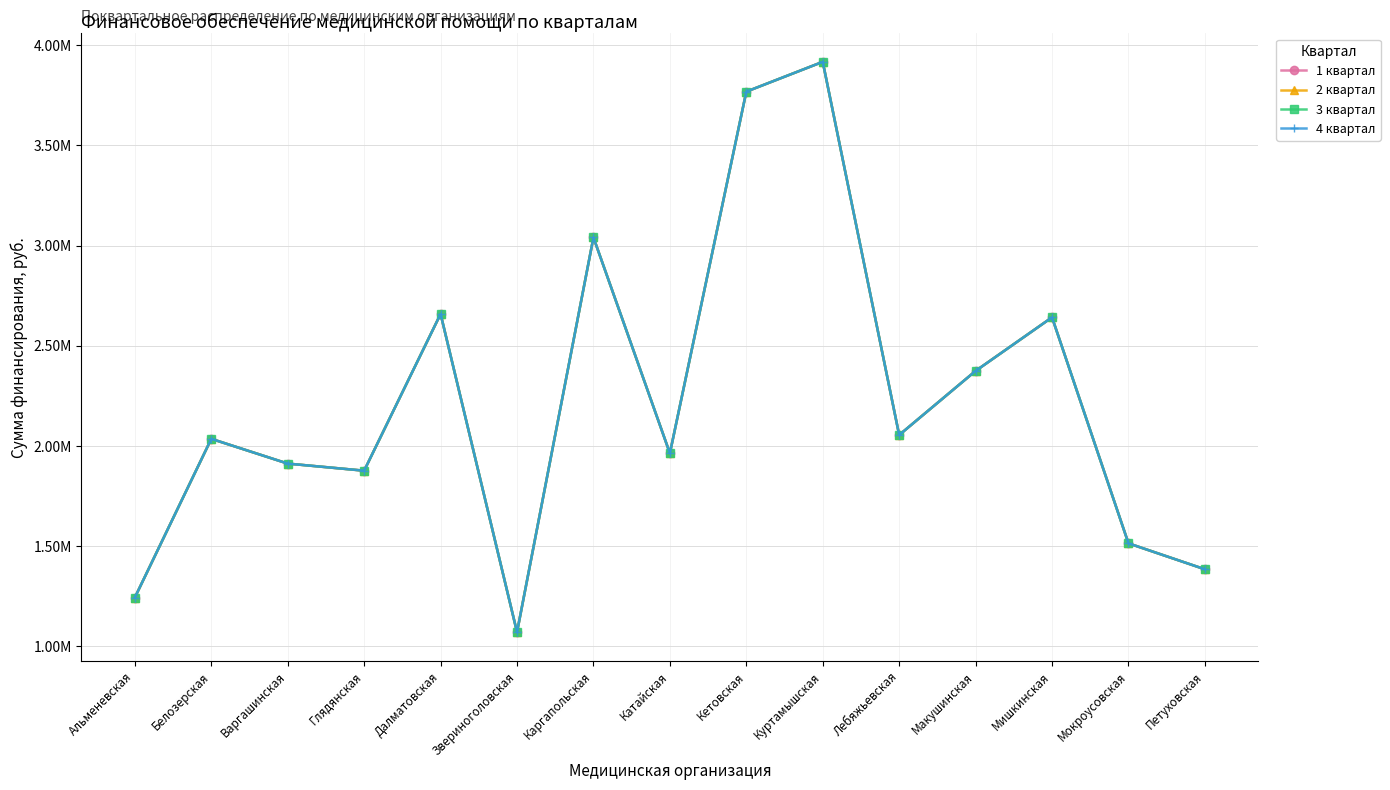

Is it true that 2 квартал equals 4684458.5 at Мишкинская?

False